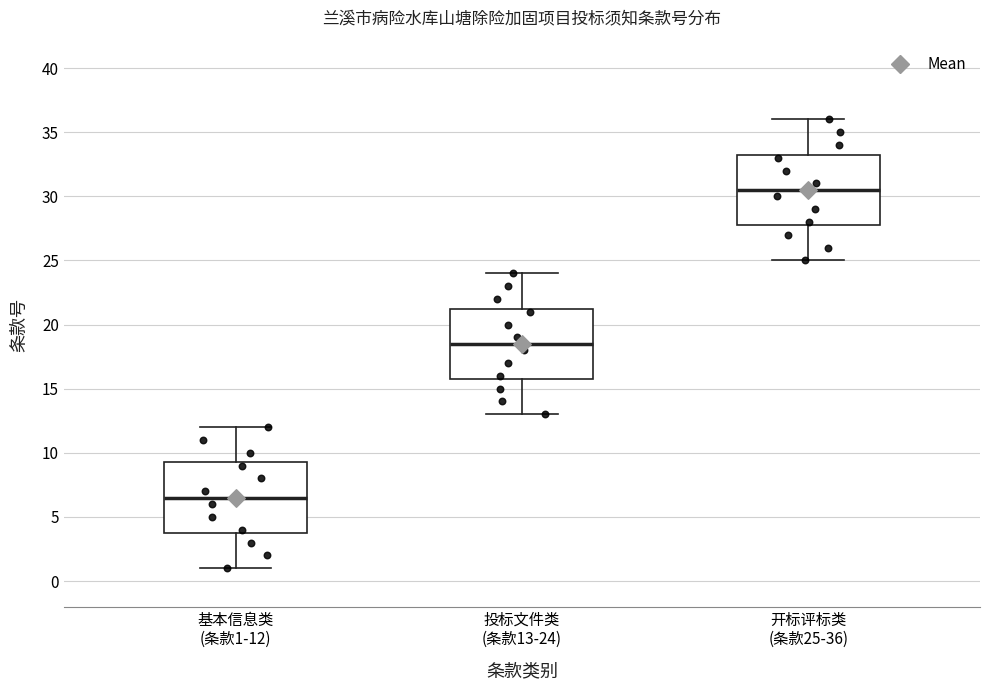

Reading left to right, transcribe this box plot: for each box, give where its median line is, the range the box spans, and where its two whiskers end, as read against the y-axis. The values are not printed on the chart, so give them approximately, as read against the axis.

基本信息类 (条款1-12): median 6.5, box 4.0 to 9.5, whiskers 1.0 to 12.0
投标文件类 (条款13-24): median 18.5, box 16.0 to 21.5, whiskers 13.0 to 24.0
开标评标类 (条款25-36): median 30.5, box 28.0 to 33.5, whiskers 25.0 to 36.0